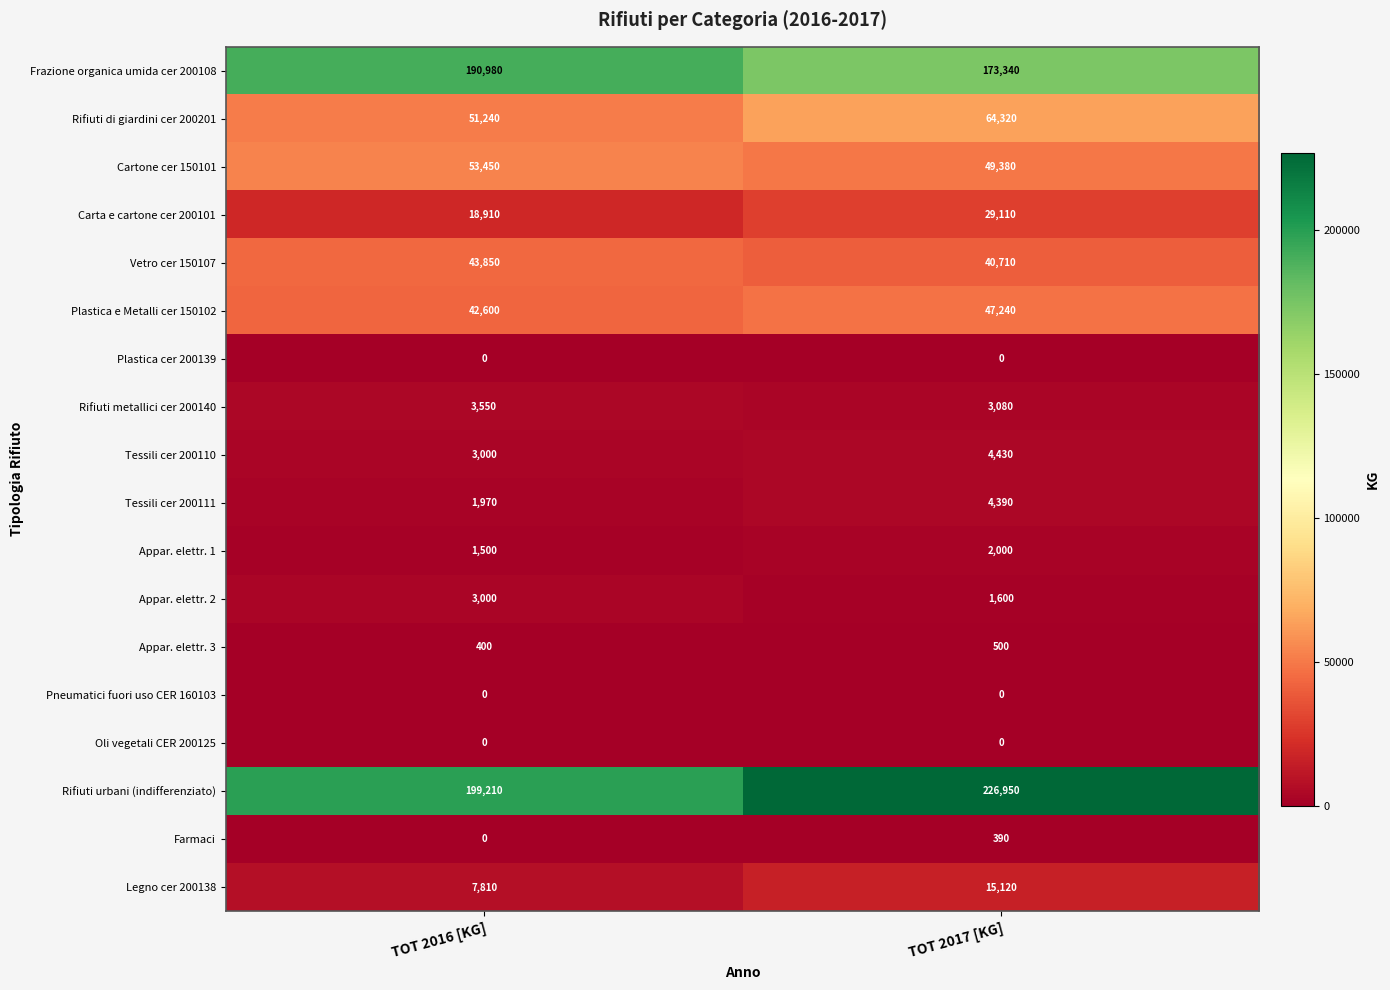

What is the greatest value displayed?

226950